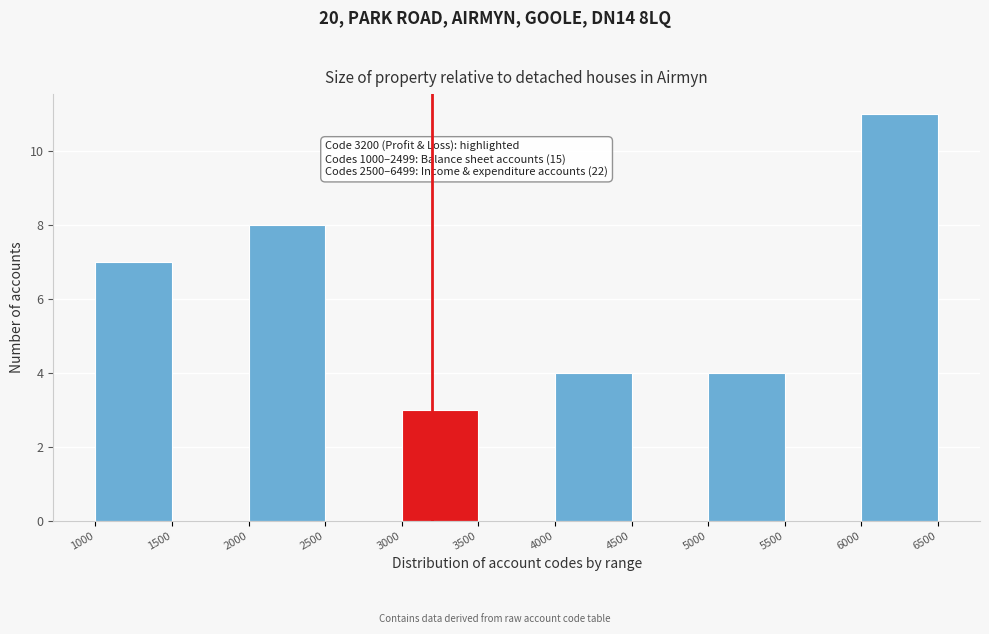

Over which range of the x-axis is the bar tallest?

6000 to 6500